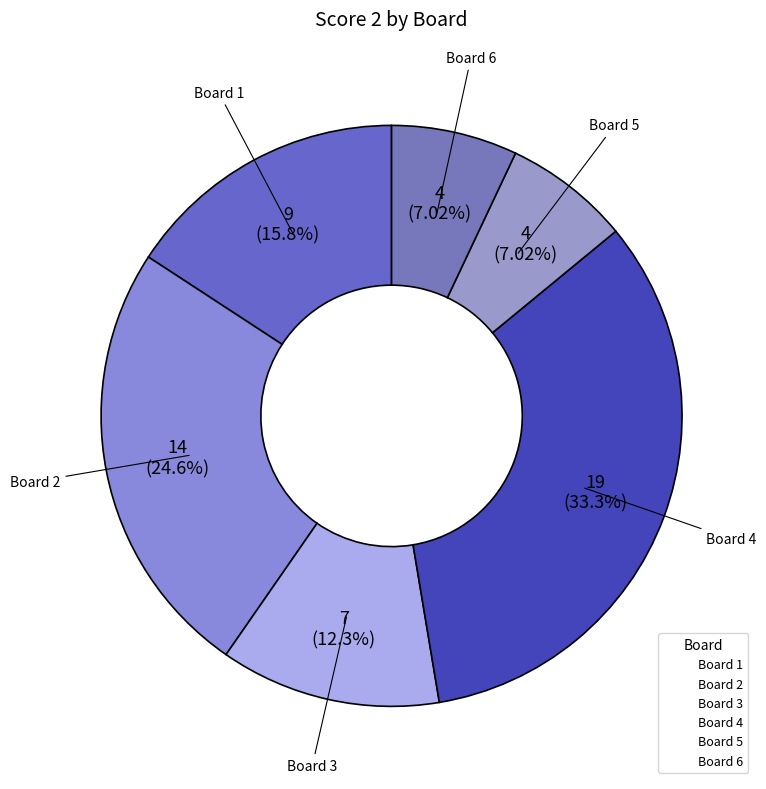

Count the number of slices in the pie.

6